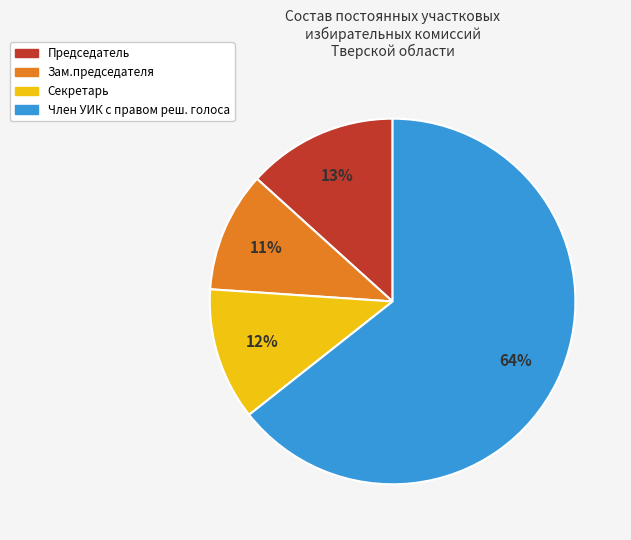

True or false: Член УИК с правом реш. голоса accounts for 64% of the total.

True